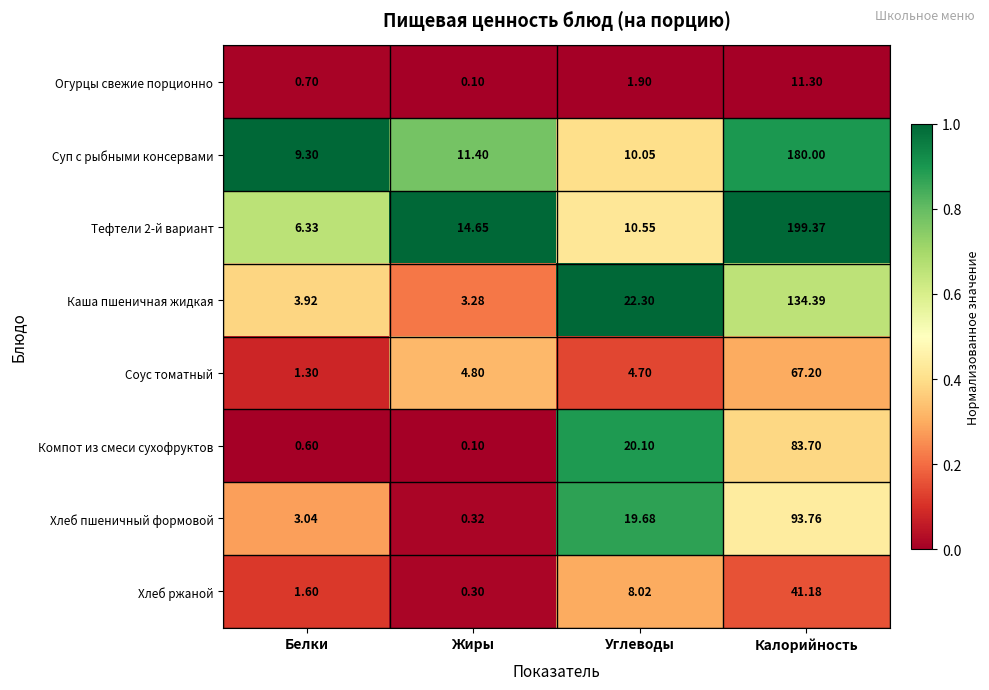

At which label does Соус томатный reach its peak?

Калорийность